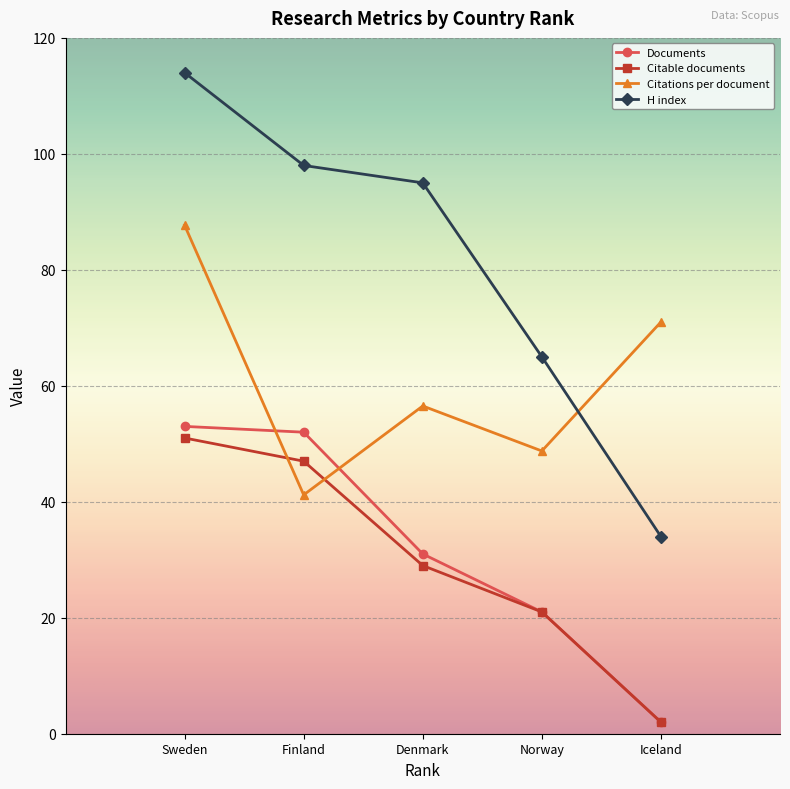

Between which two adjacent categories do Documents and Citations per document first intersect?

Sweden and Finland